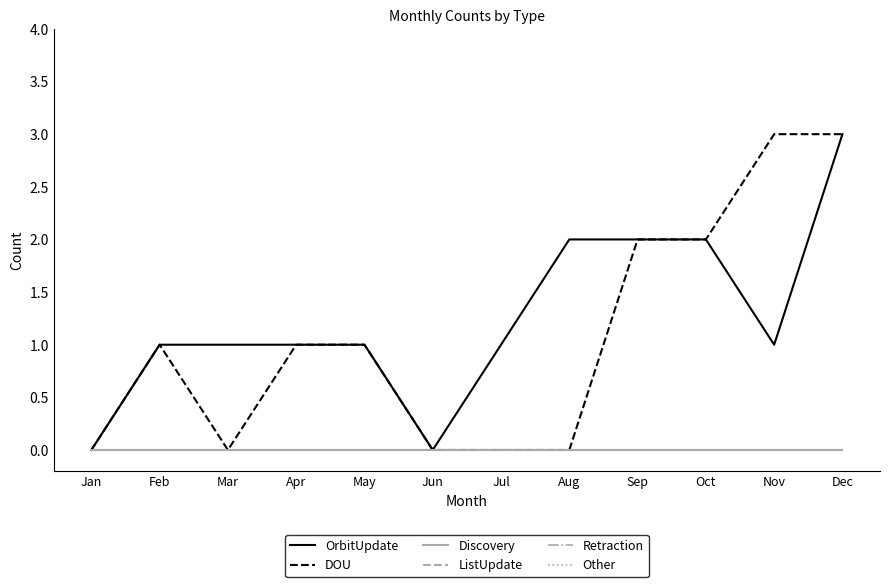

At which category does the chart reach its peak across all series?

Dec